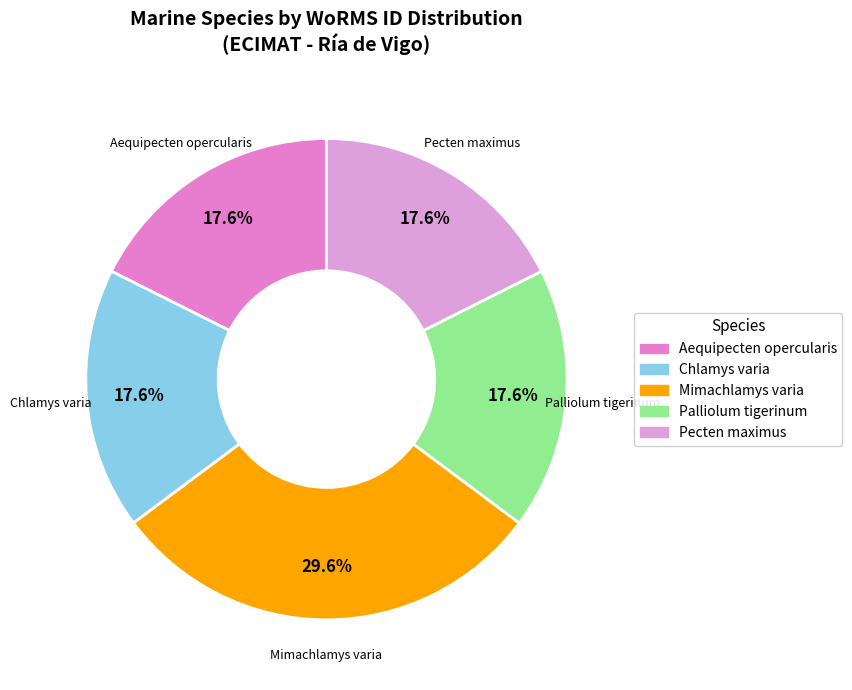

Is there any slice that represents more than half of the pie?

No